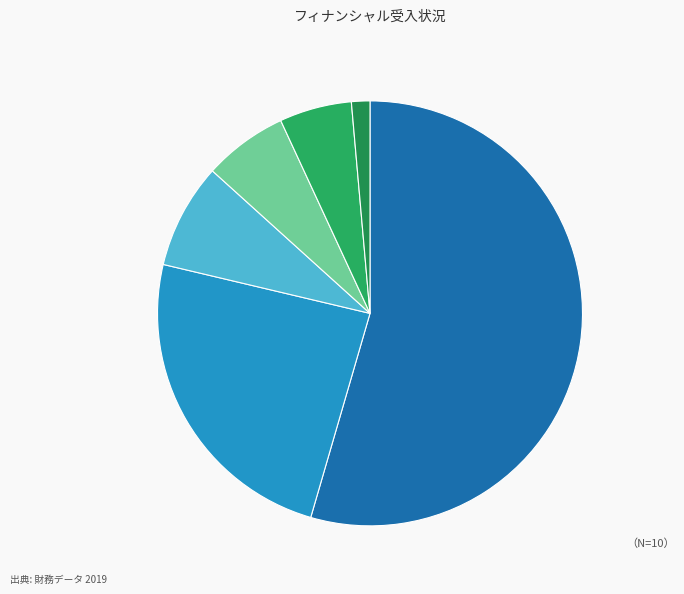

Is there any slice that represents more than half of the pie?

Yes